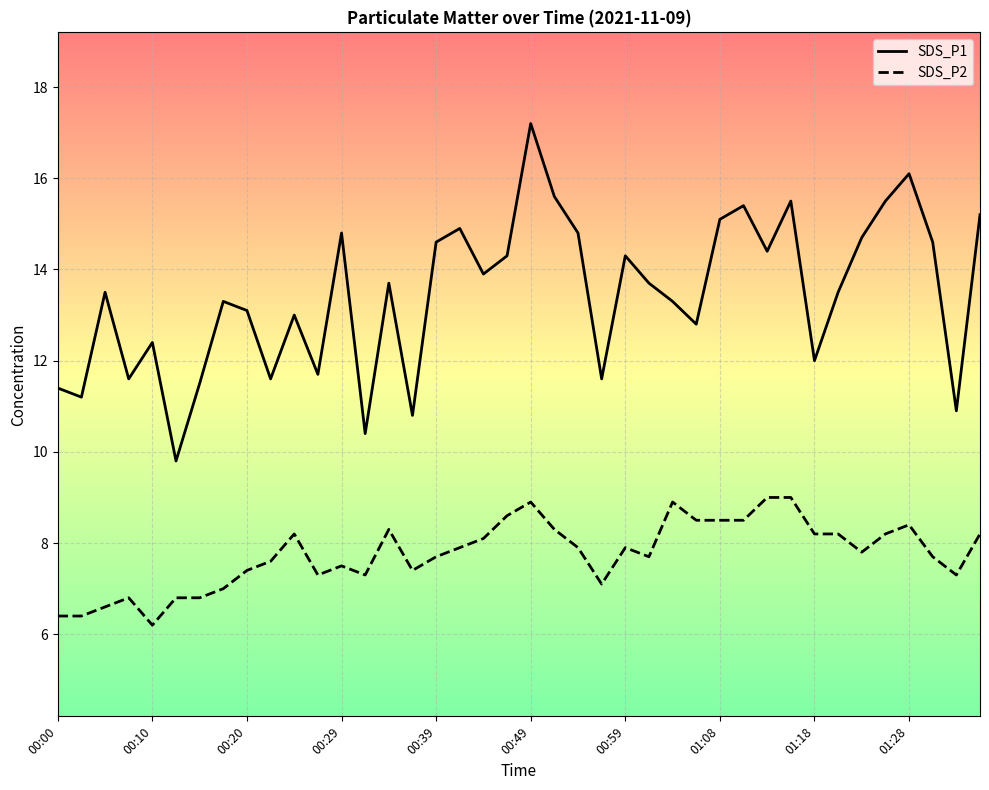

What is the maximum value for SDS_P2?

9.0